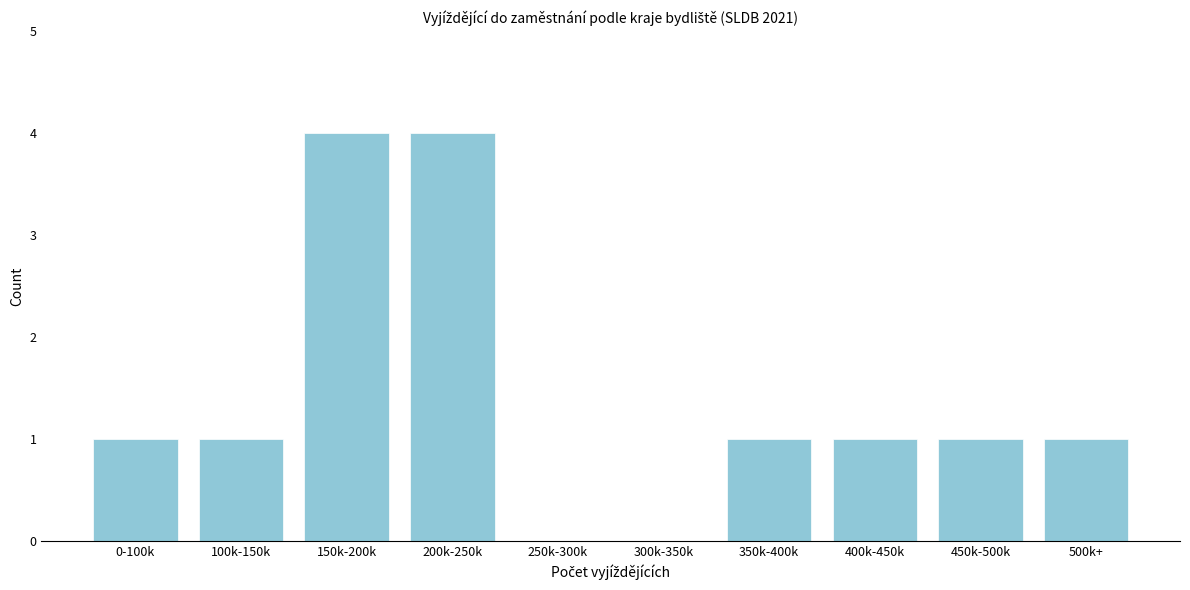

Reading left to right, extract all data points from this chart.

0-100k=1	100k-150k=1	150k-200k=4	200k-250k=4	250k-300k=0	300k-350k=0	350k-400k=1	400k-450k=1	450k-500k=1	500k+=1